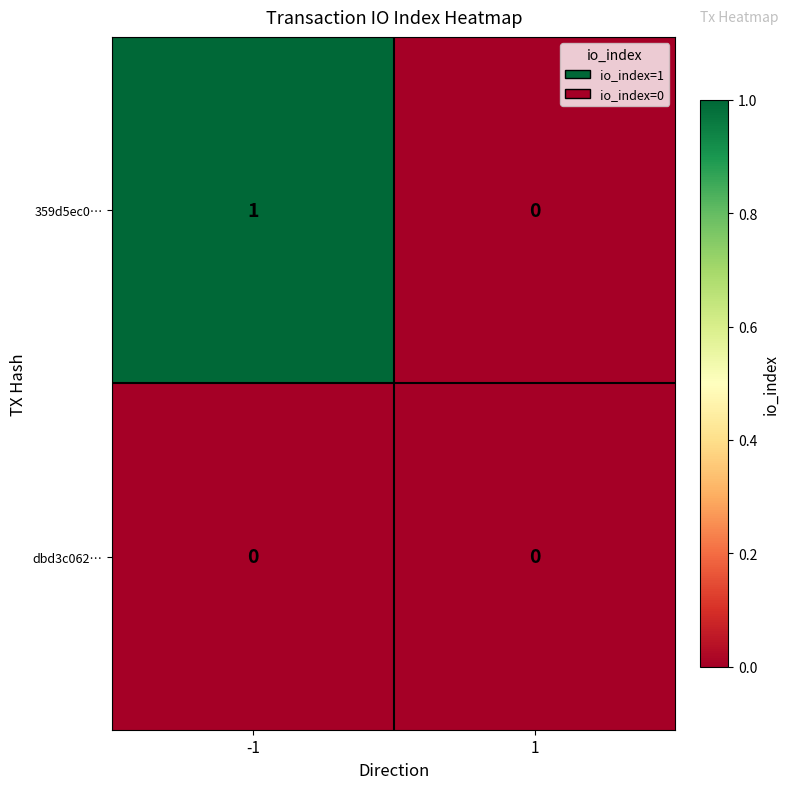

Which series has the largest total across all categories?

359d5ec0…